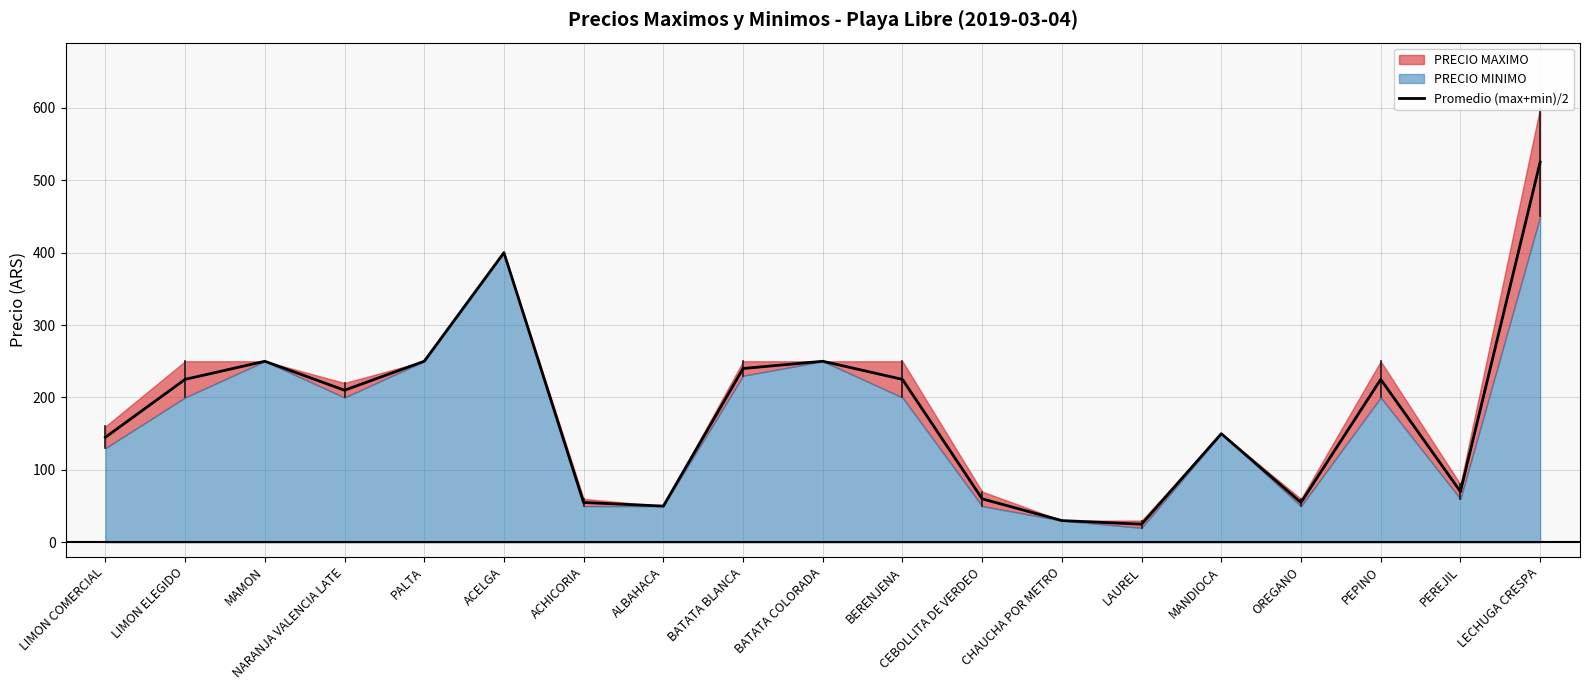

True or false: the data shows 369 at PEPINO.

False